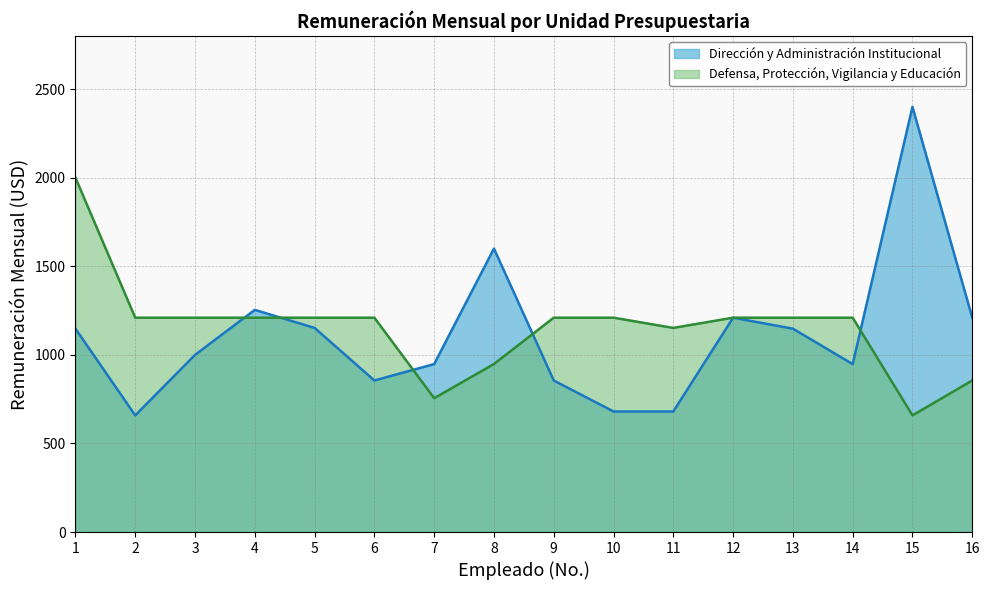

At which label is the value closest to 1529?

8